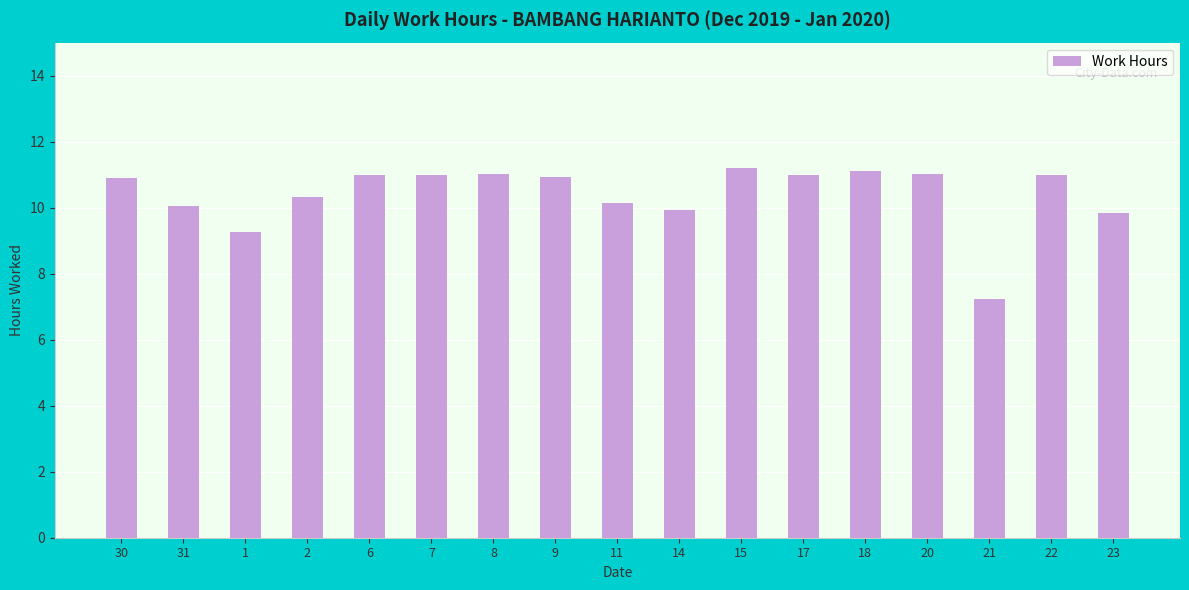

At which category does the chart reach its minimum across all series?

21